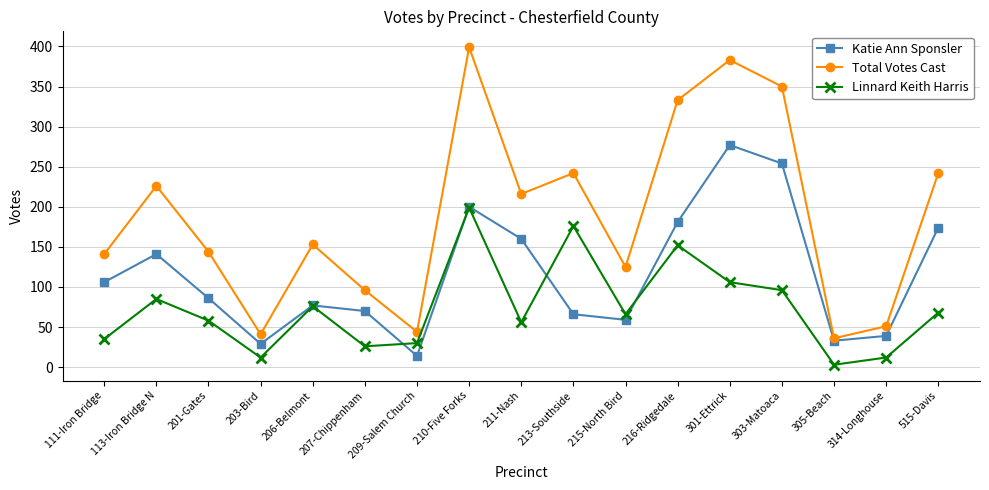

True or false: Total Votes Cast has more than 1 interior local peaks.

True